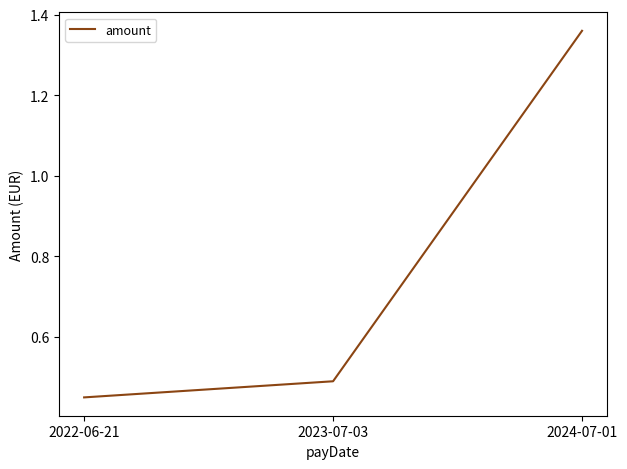

How many values are between 0 and 1?

2